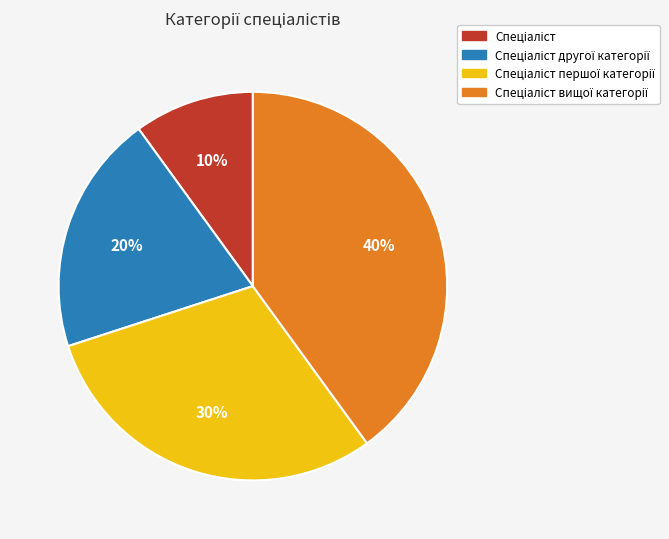

To the nearest percent, what is the difference between the largest and smallest slice percentages?

30%